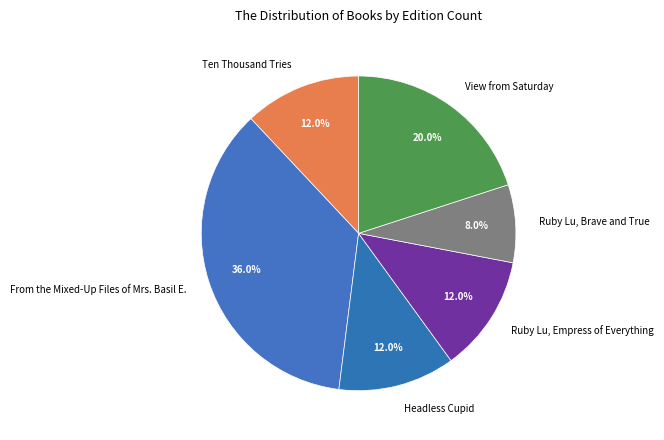

Does Ruby Lu, Brave and True account for over 50% of the chart?

No